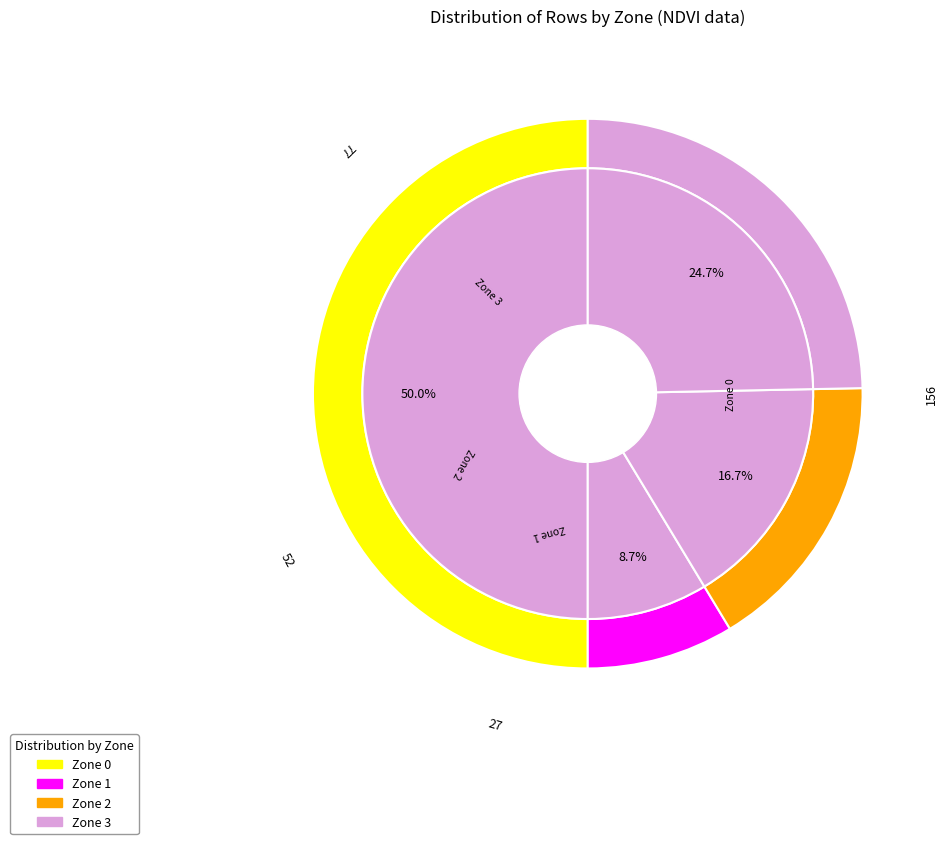

What is the change in value from Zone 1 to Zone 2?

+25